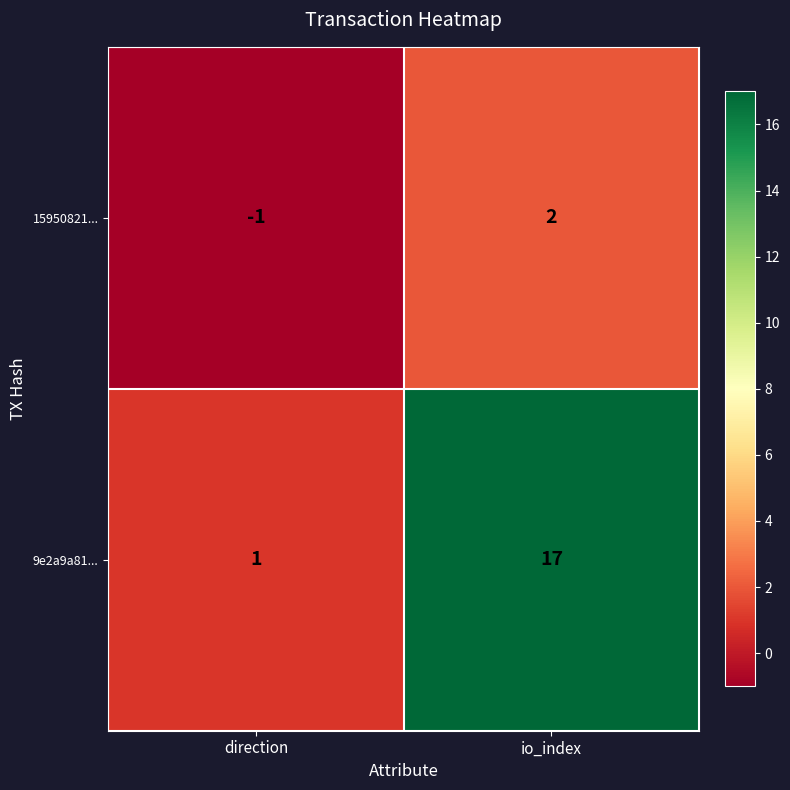

How many distinct data groups are displayed?

2